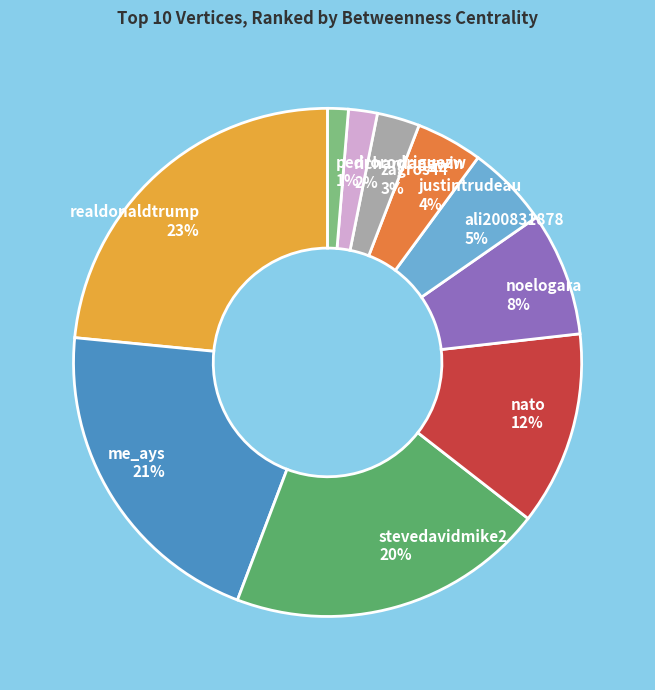

Which category has the smallest portion of the pie?

pedrorodriguezw